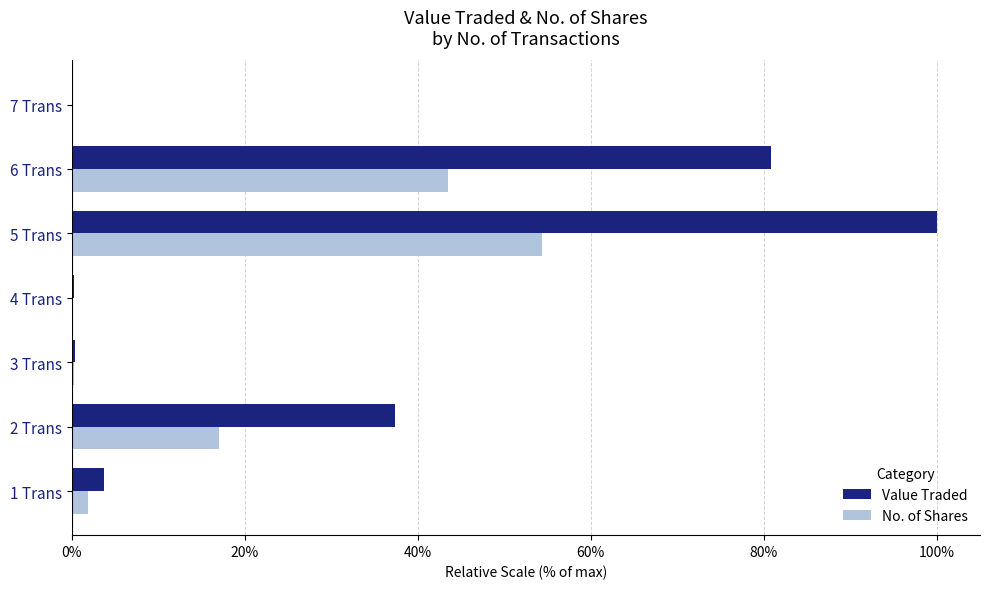

At which label does Value Traded reach its peak?

5 Trans